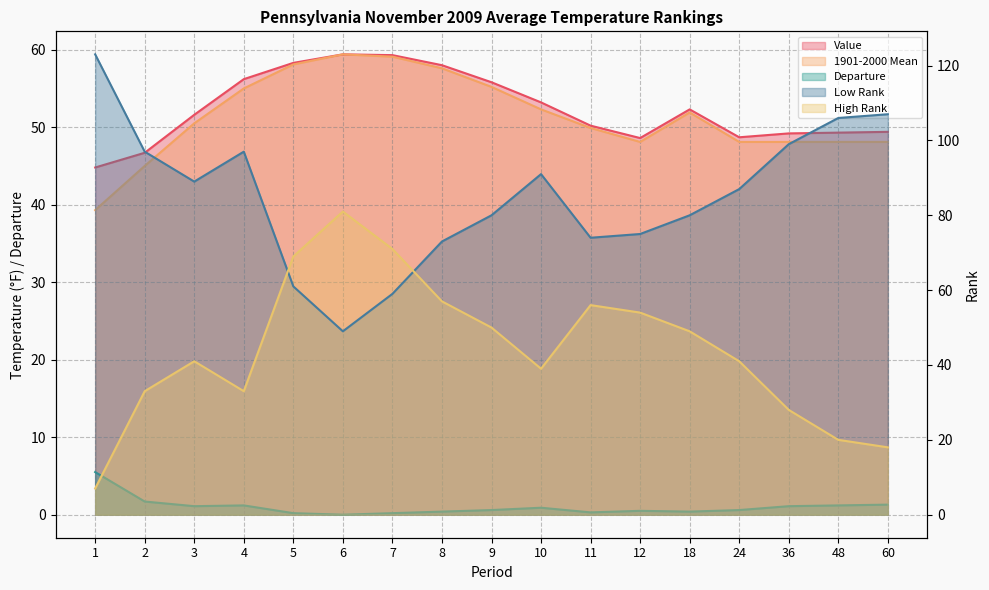

True or false: Value has more than 2 points higher than both neighbors.

False